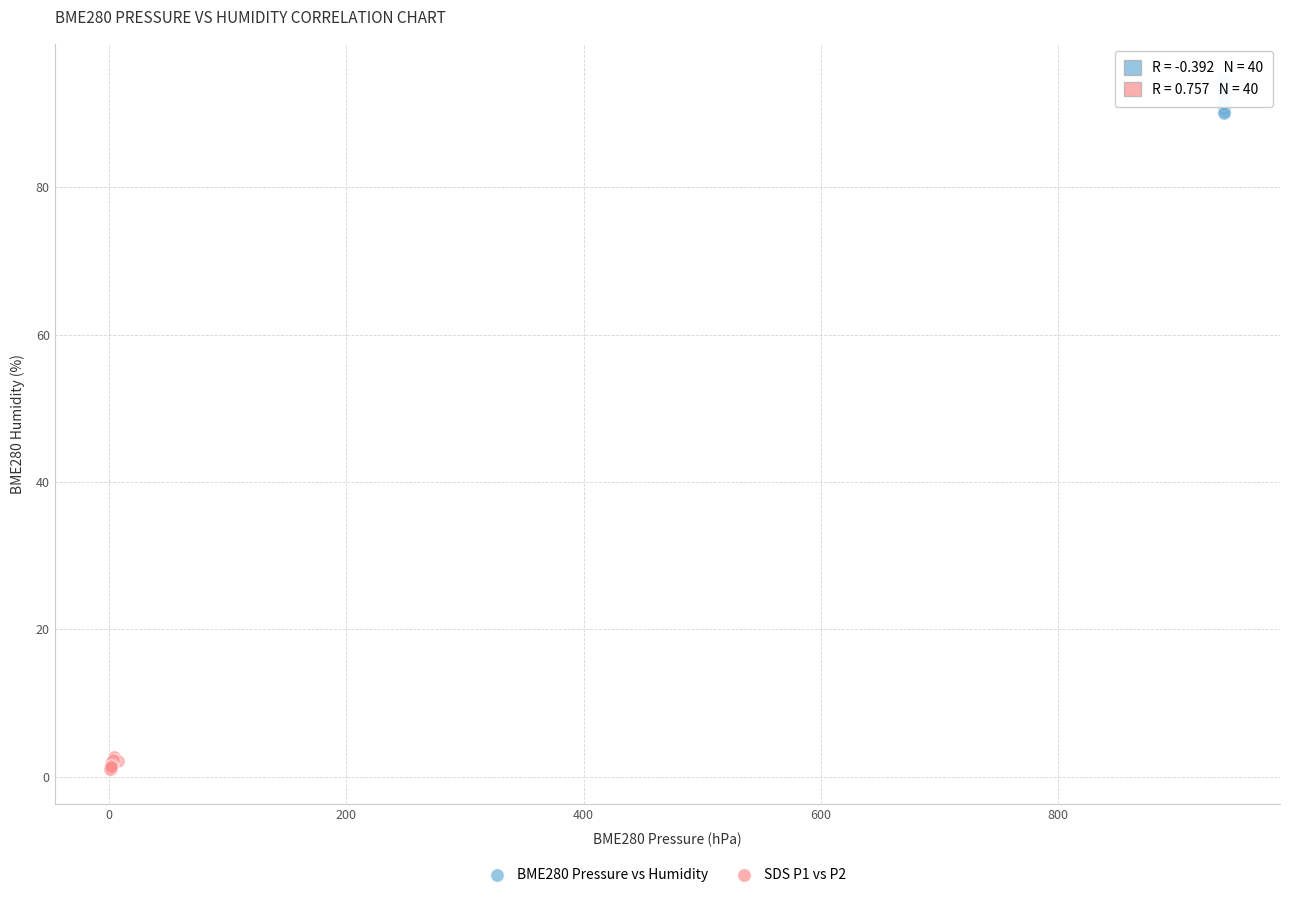

Which series contains the lowest Y value?

SDS P1 vs P2